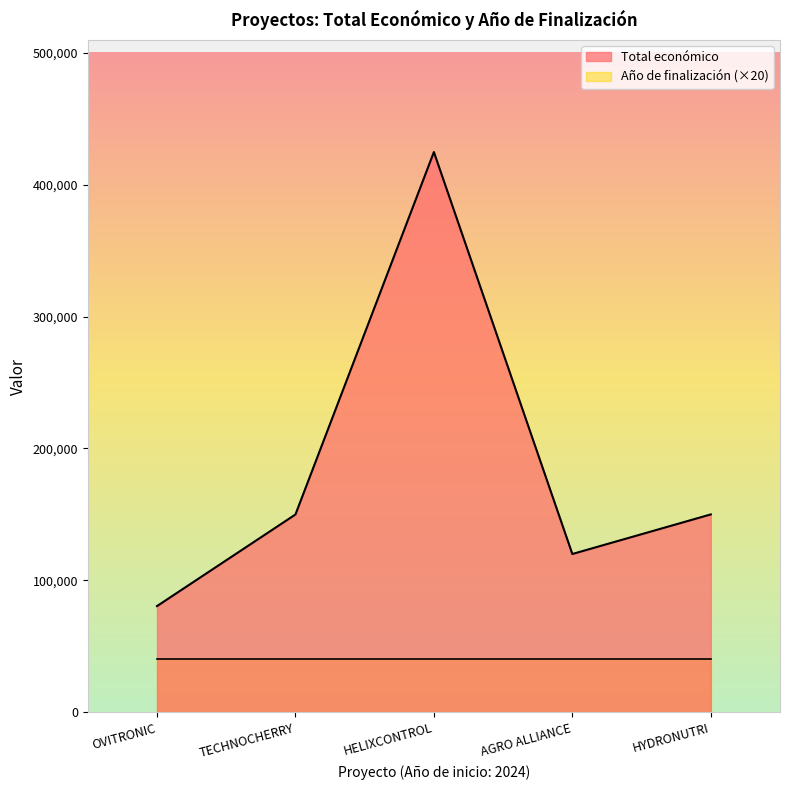

What is the smallest value displayed?

40540